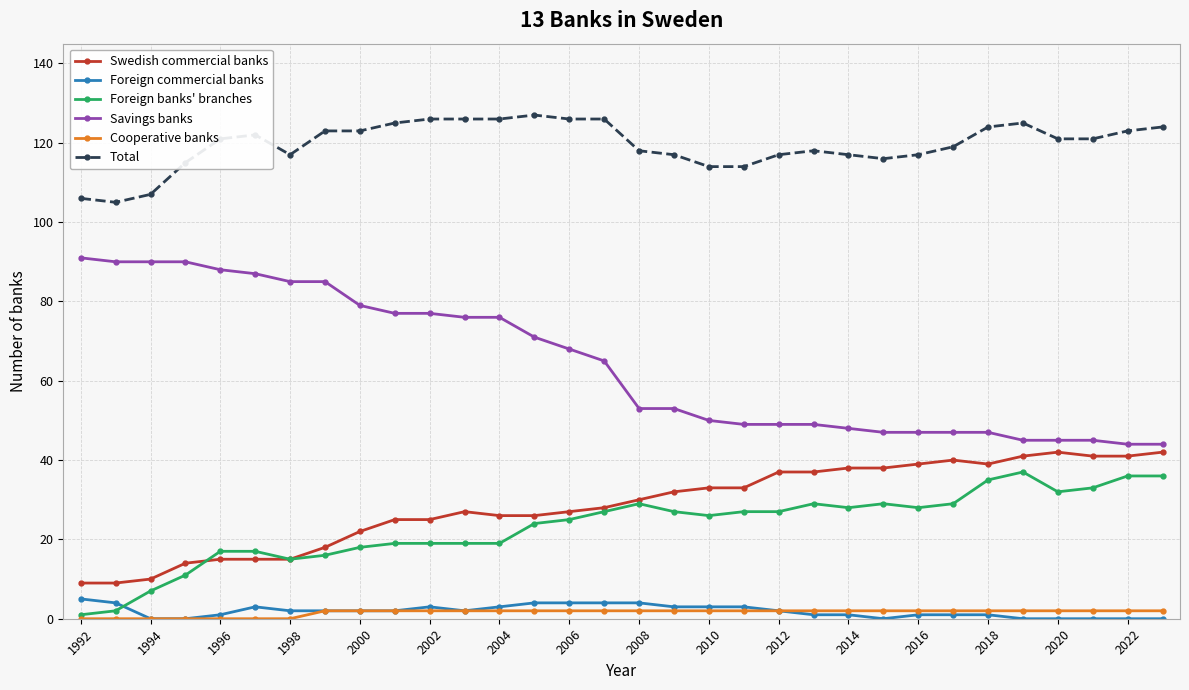

True or false: Foreign banks' branches has more than 2 interior local peaks.

True